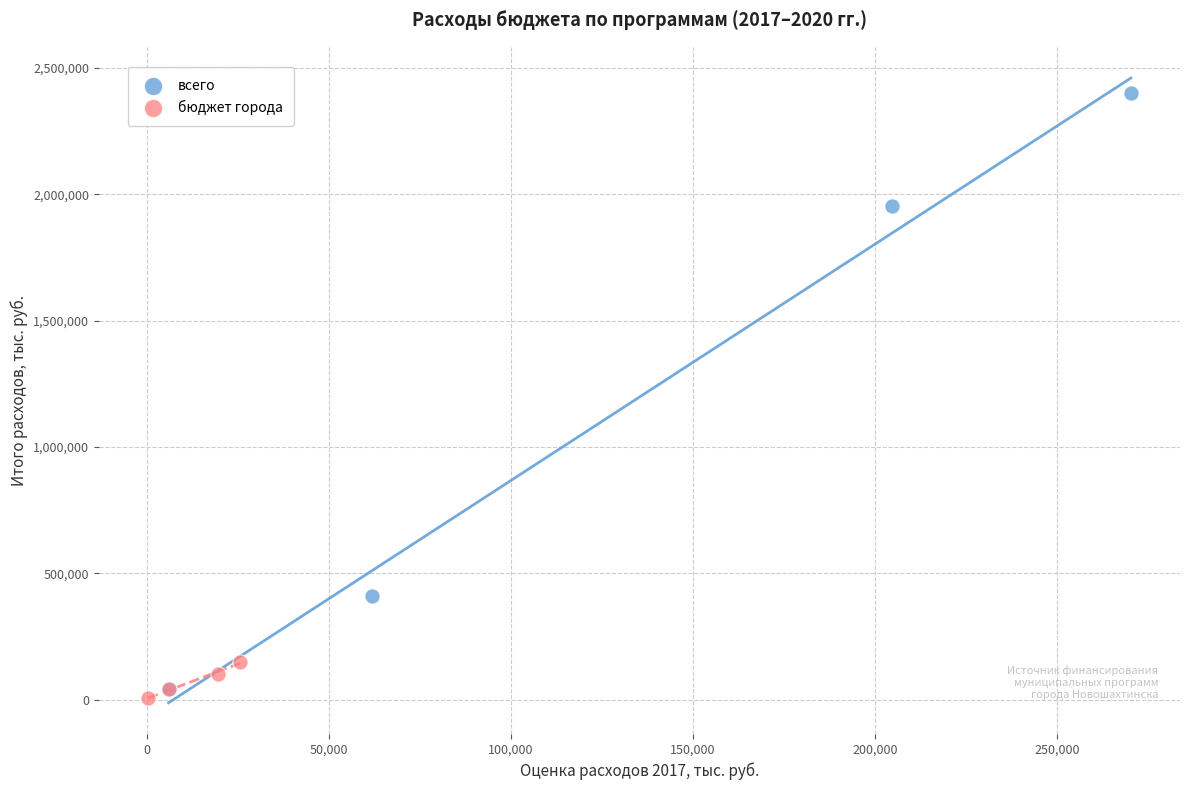

What are all the series names shown in the legend?

всего, бюджет города